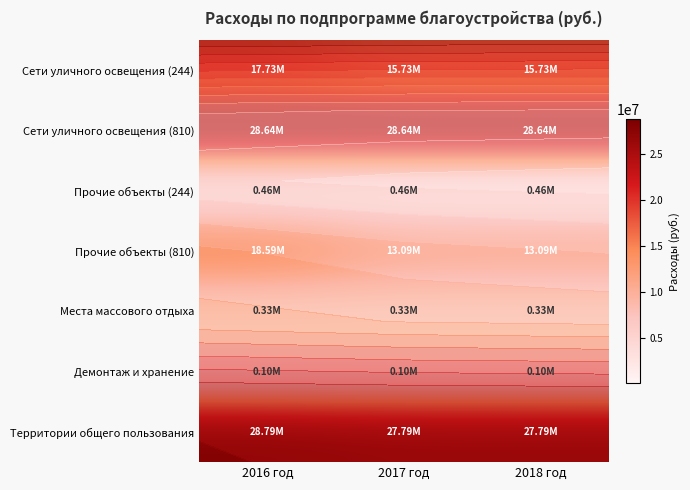

What is the sum of all Сети уличного освещения (244) values?

49188557